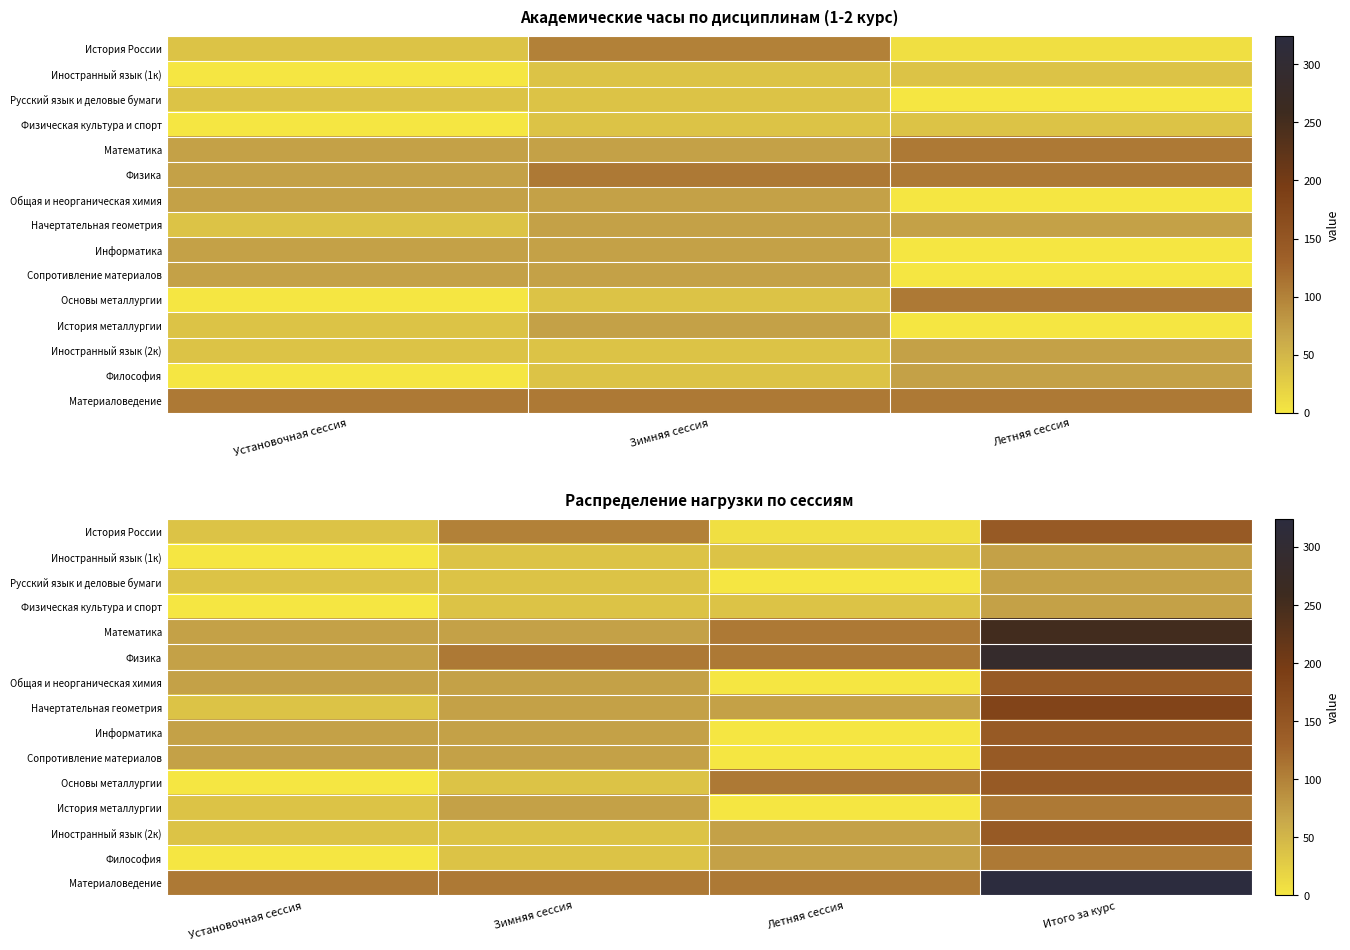

Is the value of Информатика at Летняя сессия greater than the value of История металлургии at Итого за курс?

No